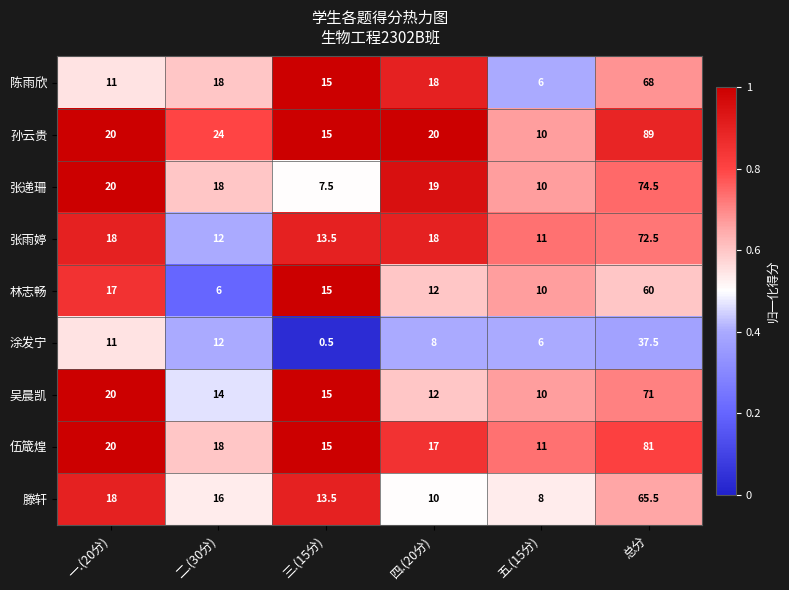

Which series has the widest spread of values?

孙云贵